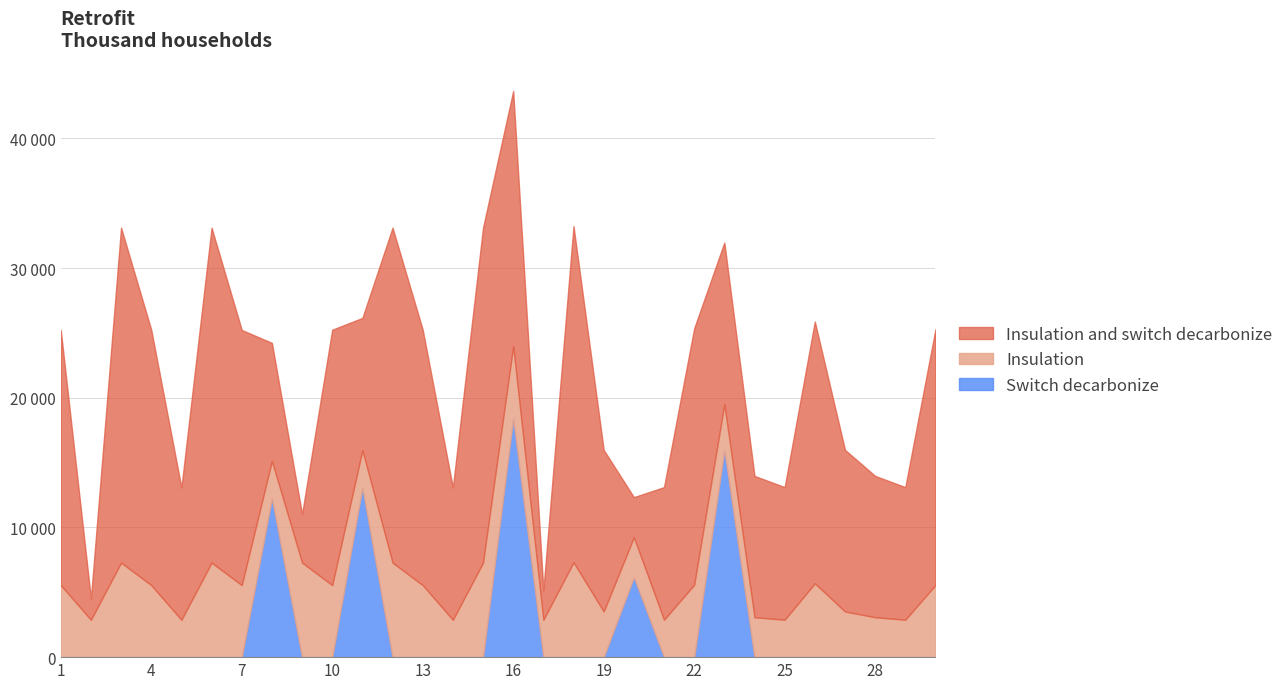

Reading left to right, what are all the values shown in this chart?

zadolzhennost: 19681.9	1646.8	25832.5	19700.6	10202.8	25832.5	19681.9	9102.8	3750.3	19700.6	10202.8	25832.5	19700.6	10202.8	25832.5	19681.9	2284.2	25929.0	12470.0	3094.9	10226.9	19778.4	12470.0	10902.2	10226.9	20188.4	12470.0	10902.2	10226.9	19730.2
nachisleno: 5552.0	2878.1	7287.1	5552.0	2878.1	7287.1	5552.0	2878.1	7287.1	5552.0	2878.1	7287.1	5552.0	2878.1	7287.1	5552.0	2878.1	7314.4	3517.7	3075.4	2884.9	5579.3	3517.7	3075.4	2884.9	5695.0	3517.7	3075.4	2884.9	5565.7
uplacheno: 0.0	0.0	0.0	0.0	0.0	0.0	0.0	12256.4	0.0	0.0	13080.9	0.0	0.1	0.0	0.0	18430.1	0.0	0.0	0.0	6170.2	0.0	0.0	15987.7	0.0	0.0	0.0	0.0	0.0	0.0	0.0